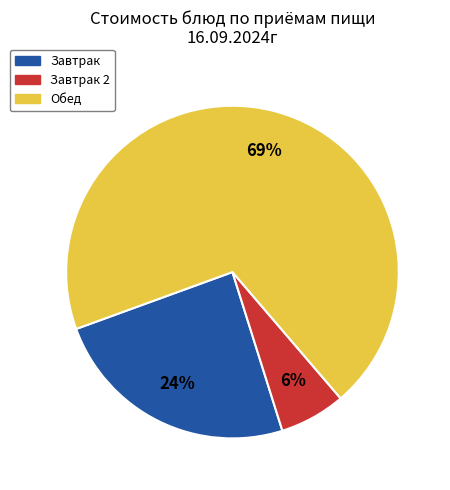

Is there a majority slice in this chart?

Yes